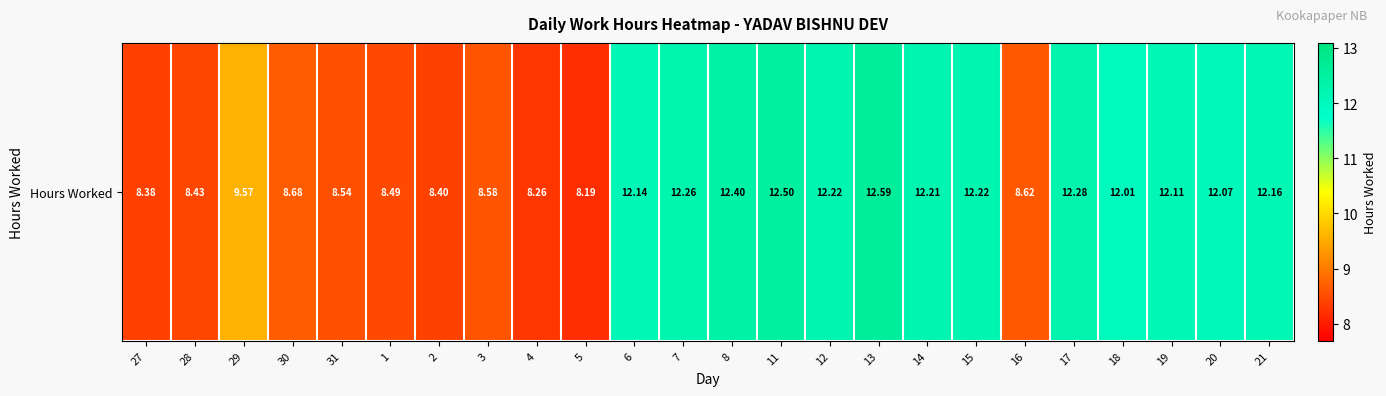

Approximately how many times larger is the value at 12 compared to 20?

1.0